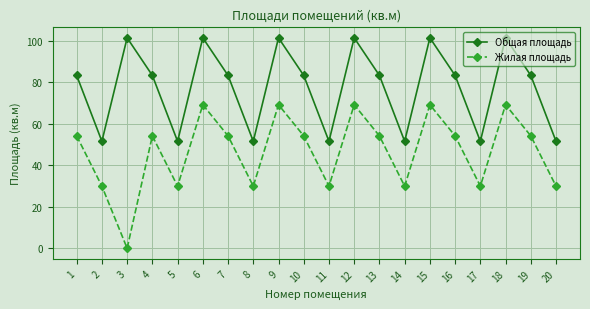

What is the difference between the maximum and minimum values in the Общая площадь series?

49.8